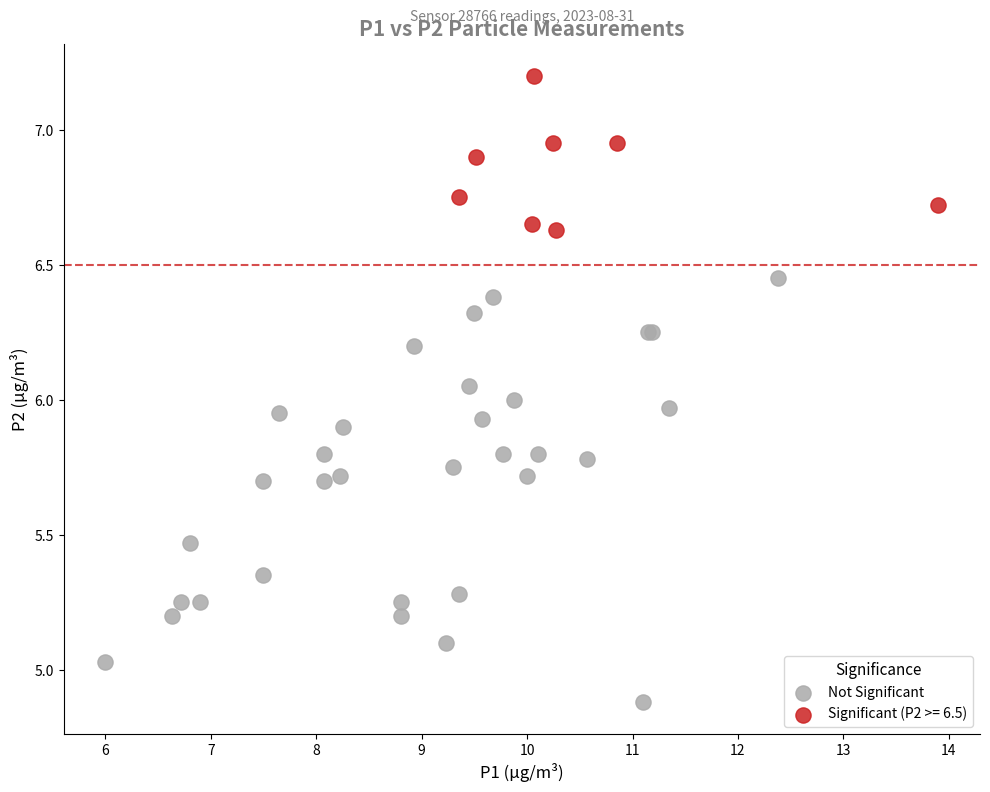

Which series contains the lowest Y value?

Not Significant